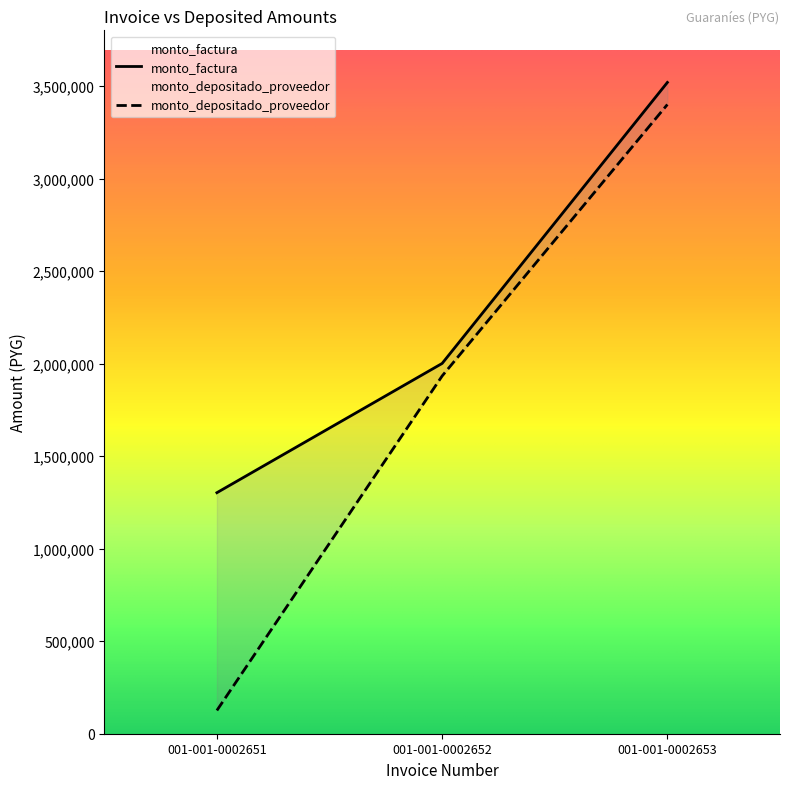

What is the difference between the highest and lowest values at 001-001-0002651?

1176663